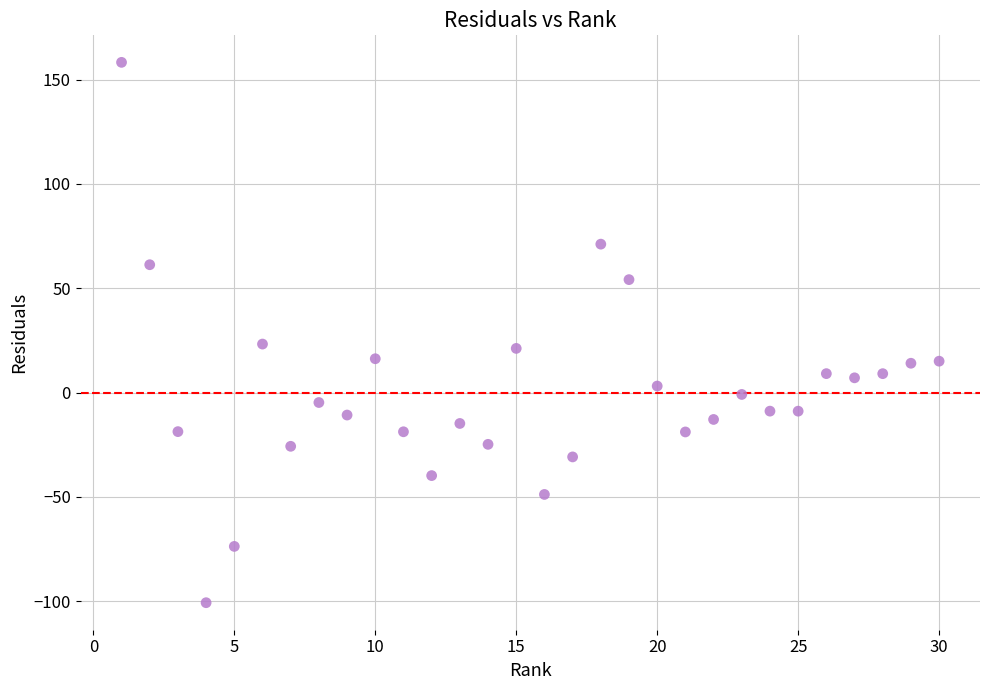

What is the range of Y values (max minus min)?

259.0